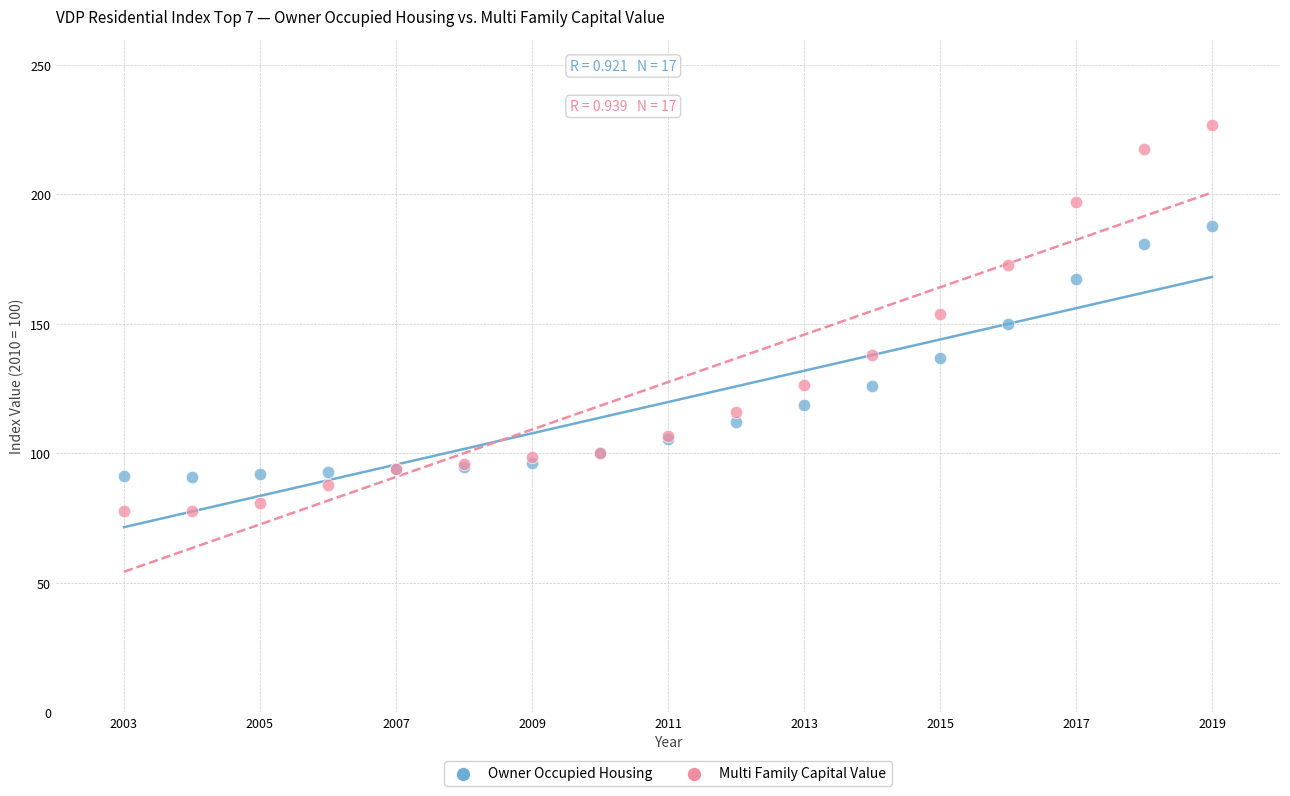

What are all the series names shown in the legend?

Owner Occupied Housing, Multi Family Capital Value